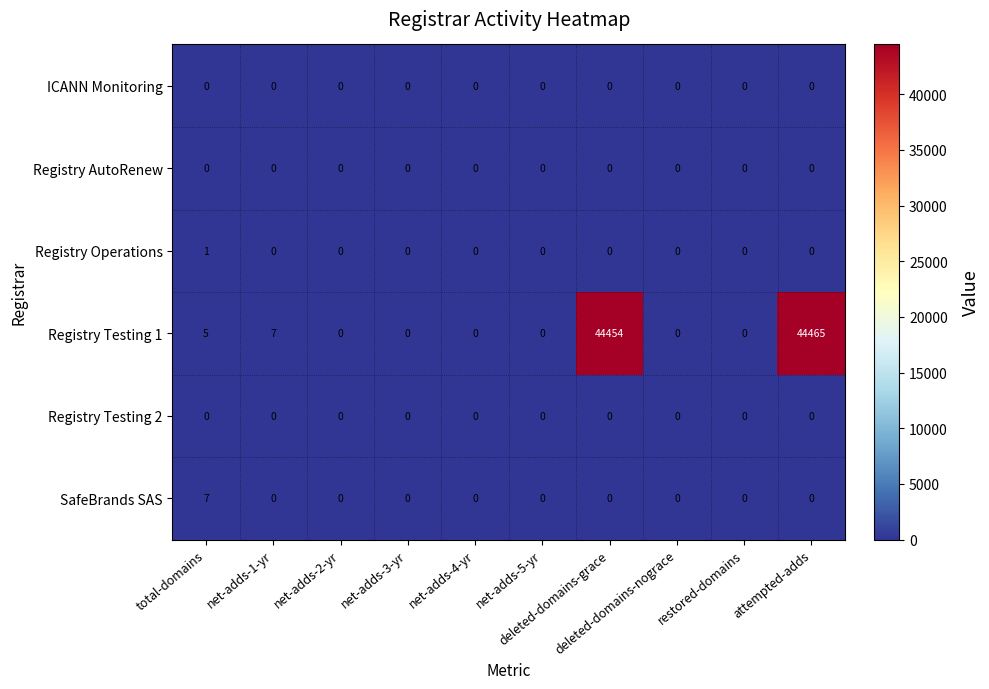

How many categories are shown in the chart?

10